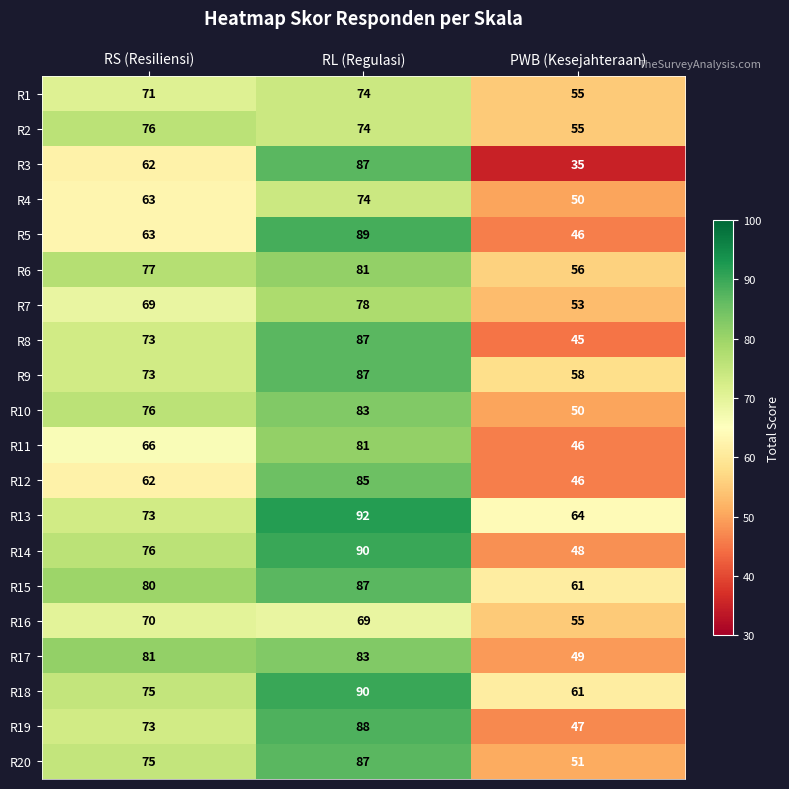

The value of R1 at RL (Regulasi) is 74. True or false?

True